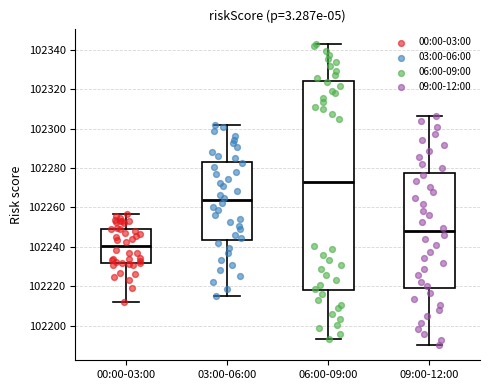

Which box has the highest median line?

06:00-09:00